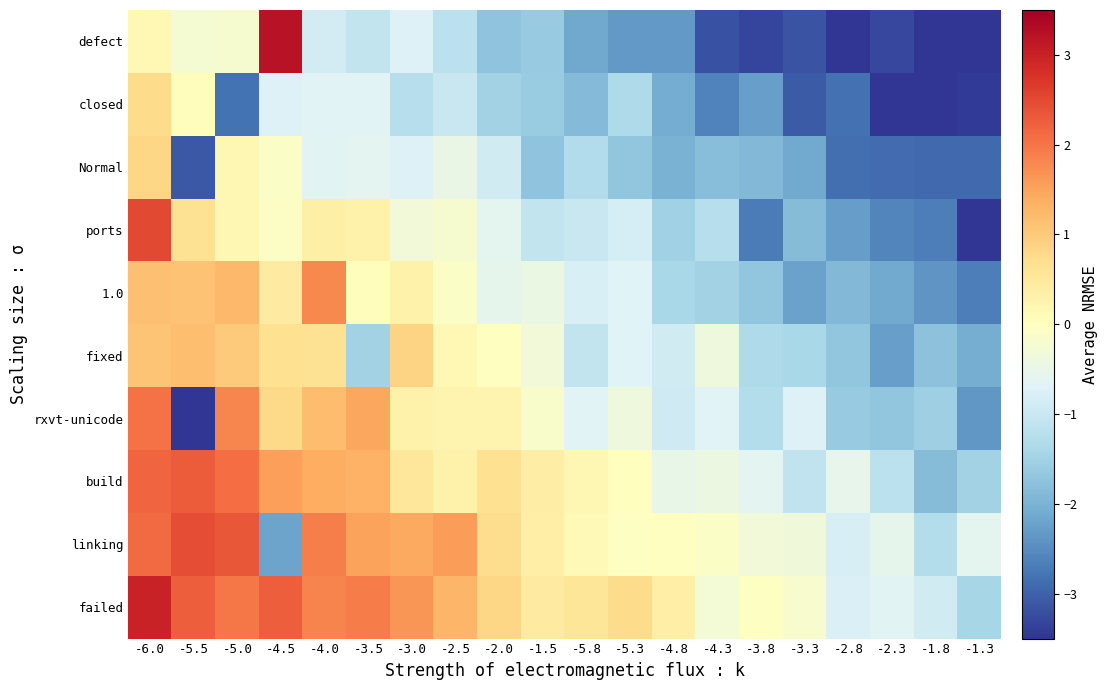

Reading left to right, what are all the values shown in this chart?

defect: -6.0=0.1	-5.5=-0.2	-5.0=-0.2	-4.5=3.2	-4.0=-0.9	-3.5=-1.1	-3.0=-0.7	-2.5=-1.2	-2.0=-1.7	-1.5=-1.6	-5.8=-2.1	-5.3=-2.3	-4.8=-2.3	-4.3=-3.2	-3.8=-3.3	-3.3=-3.2	-2.8=-3.5	-2.3=-3.3	-1.8=-3.9	-1.3=-4.2
closed: -6.0=0.7	-5.5=0.0	-5.0=-2.8	-4.5=-0.7	-4.0=-0.7	-3.5=-0.7	-3.0=-1.2	-2.5=-1.0	-2.0=-1.5	-1.5=-1.6	-5.8=-1.9	-5.3=-1.3	-4.8=-2.1	-4.3=-2.6	-3.8=-2.3	-3.3=-3.1	-2.8=-2.8	-2.3=-3.7	-1.8=-3.7	-1.3=-3.4
Normal: -6.0=0.8	-5.5=-3.1	-5.0=0.2	-4.5=-0.1	-4.0=-0.6	-3.5=-0.6	-3.0=-0.7	-2.5=-0.5	-2.0=-0.9	-1.5=-1.7	-5.8=-1.3	-5.3=-1.7	-4.8=-2.0	-4.3=-1.8	-3.8=-1.9	-3.3=-2.1	-2.8=-2.9	-2.3=-2.9	-1.8=-2.9	-1.3=-2.9
ports: -6.0=2.5	-5.5=0.6	-5.0=0.2	-4.5=-0.1	-4.0=0.3	-3.5=0.3	-3.0=-0.3	-2.5=-0.2	-2.0=-0.6	-1.5=-1.1	-5.8=-1.0	-5.3=-0.8	-4.8=-1.5	-4.3=-1.2	-3.8=-2.7	-3.3=-1.9	-2.8=-2.3	-2.3=-2.6	-1.8=-2.7	-1.3=-3.5
1.0: -6.0=1.1	-5.5=1.1	-5.0=1.2	-4.5=0.4	-4.0=1.8	-3.5=0.0	-3.0=0.3	-2.5=-0.1	-2.0=-0.6	-1.5=-0.4	-5.8=-0.8	-5.3=-0.7	-4.8=-1.4	-4.3=-1.5	-3.8=-1.7	-3.3=-2.2	-2.8=-1.9	-2.3=-2.1	-1.8=-2.4	-1.3=-2.7
fixed: -6.0=1.1	-5.5=1.2	-5.0=1.0	-4.5=0.7	-4.0=0.7	-3.5=-1.5	-3.0=0.9	-2.5=0.2	-2.0=-0.0	-1.5=-0.3	-5.8=-1.1	-5.3=-0.7	-4.8=-0.9	-4.3=-0.4	-3.8=-1.4	-3.3=-1.4	-2.8=-1.7	-2.3=-2.3	-1.8=-1.8	-1.3=-2.1
rxvt-unicode: -6.0=2.0	-5.5=-3.5	-5.0=1.8	-4.5=0.8	-4.0=1.2	-3.5=1.5	-3.0=0.3	-2.5=0.2	-2.0=0.2	-1.5=-0.2	-5.8=-0.7	-5.3=-0.4	-4.8=-0.9	-4.3=-0.7	-3.8=-1.3	-3.3=-0.7	-2.8=-1.6	-2.3=-1.7	-1.8=-1.6	-1.3=-2.4
build: -6.0=2.2	-5.5=2.3	-5.0=2.1	-4.5=1.6	-4.0=1.4	-3.5=1.3	-3.0=0.5	-2.5=0.3	-2.0=0.7	-1.5=0.4	-5.8=0.2	-5.3=0.0	-4.8=-0.5	-4.3=-0.4	-3.8=-0.6	-3.3=-1.1	-2.8=-0.5	-2.3=-1.2	-1.8=-1.9	-1.3=-1.5
linking: -6.0=2.1	-5.5=2.4	-5.0=2.3	-4.5=-2.2	-4.0=1.9	-3.5=1.5	-3.0=1.4	-2.5=1.6	-2.0=0.7	-1.5=0.4	-5.8=0.1	-5.3=-0.0	-4.8=-0.0	-4.3=-0.1	-3.8=-0.3	-3.3=-0.4	-2.8=-0.8	-2.3=-0.6	-1.8=-1.3	-1.3=-0.6
failed: -6.0=3.0	-5.5=2.2	-5.0=2.0	-4.5=2.2	-4.0=1.8	-3.5=1.9	-3.0=1.6	-2.5=1.3	-2.0=0.8	-1.5=0.4	-5.8=0.6	-5.3=0.8	-4.8=0.4	-4.3=-0.3	-3.8=-0.0	-3.3=-0.2	-2.8=-0.8	-2.3=-0.7	-1.8=-0.9	-1.3=-1.4